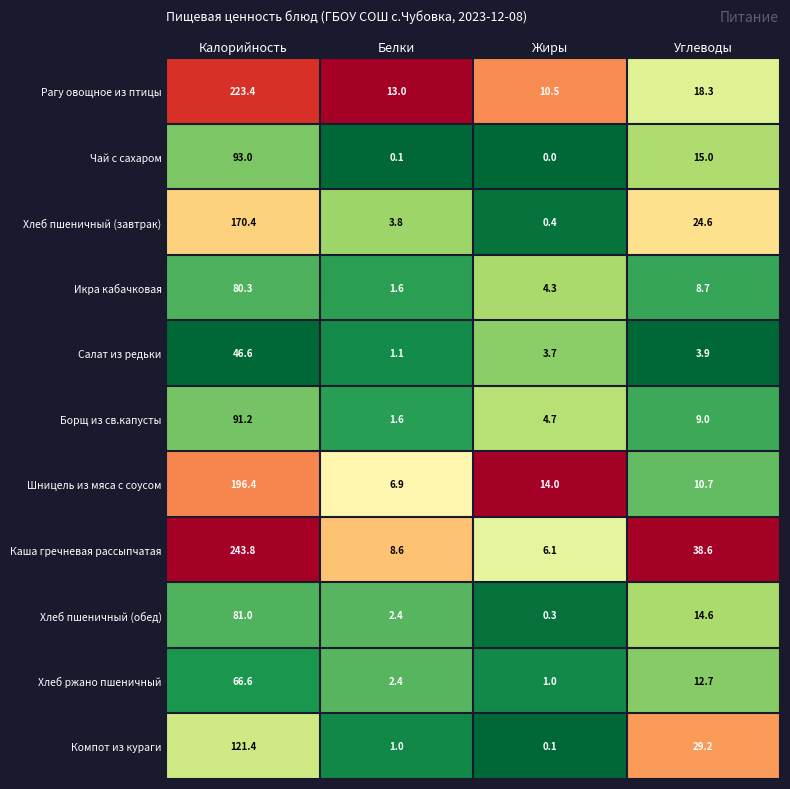

At which category is the sum across all series the highest?

Калорийность